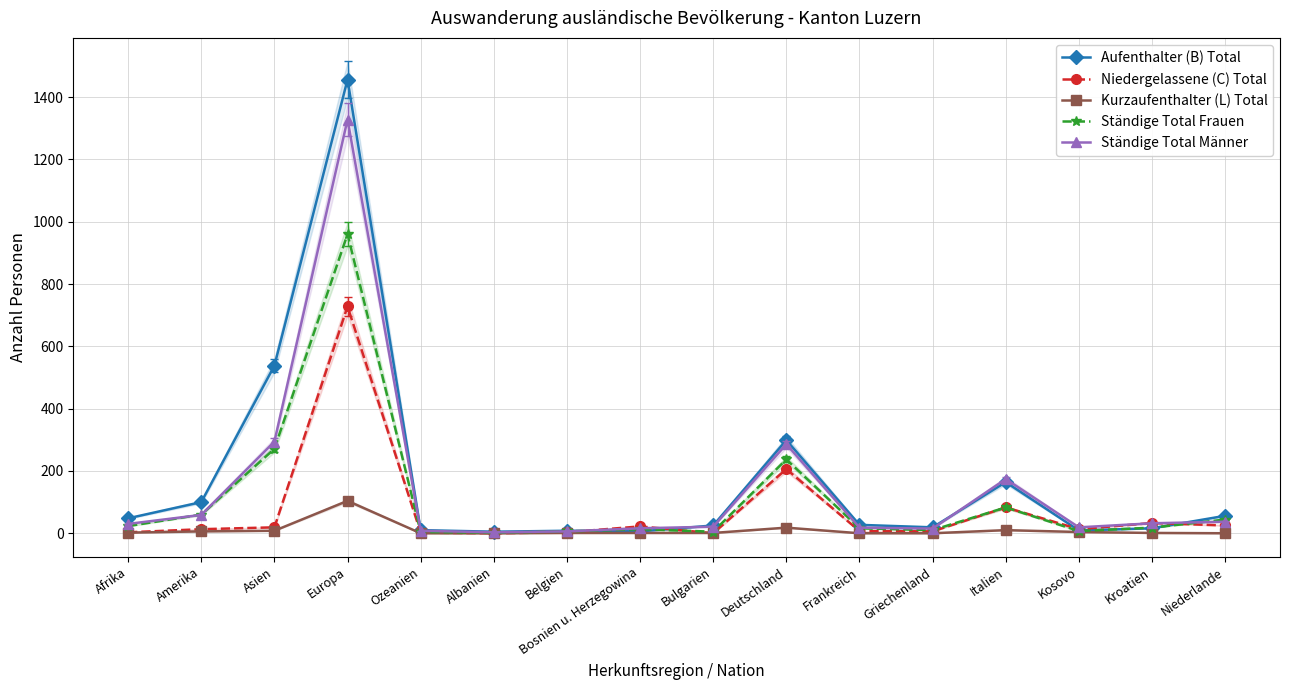

In Niedergelassene (C) Total, how many points are higher than both neighbors (excluding endpoints)?

5